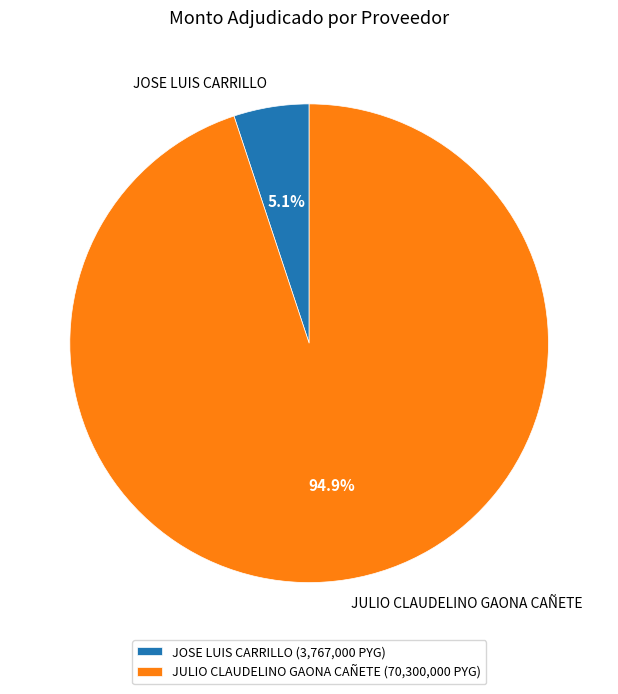

Which category has the biggest portion of the pie?

JULIO CLAUDELINO GAONA CAÑETE